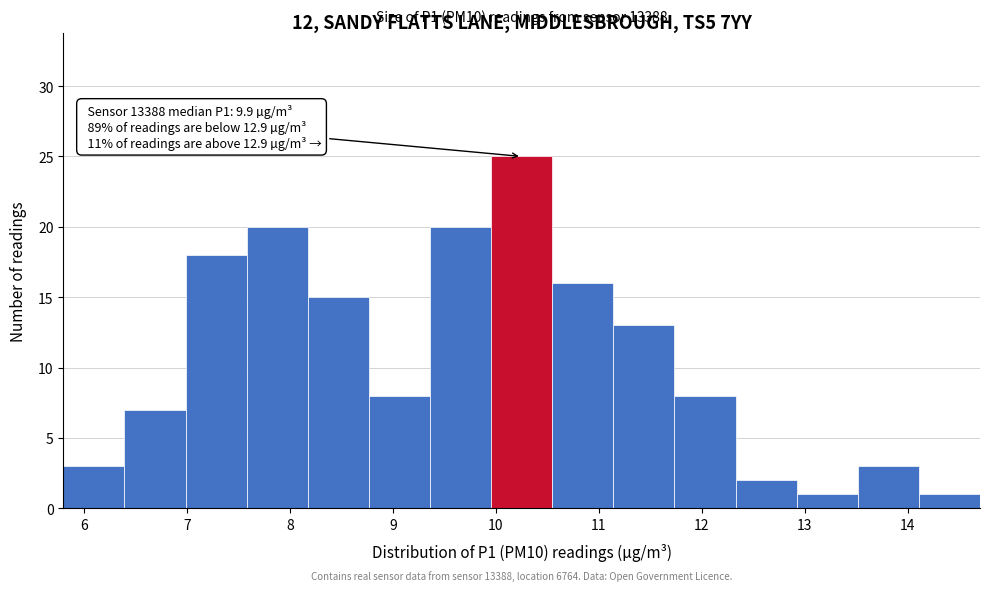

Which range on the x-axis has the tallest bar?

10.0 to 10.5